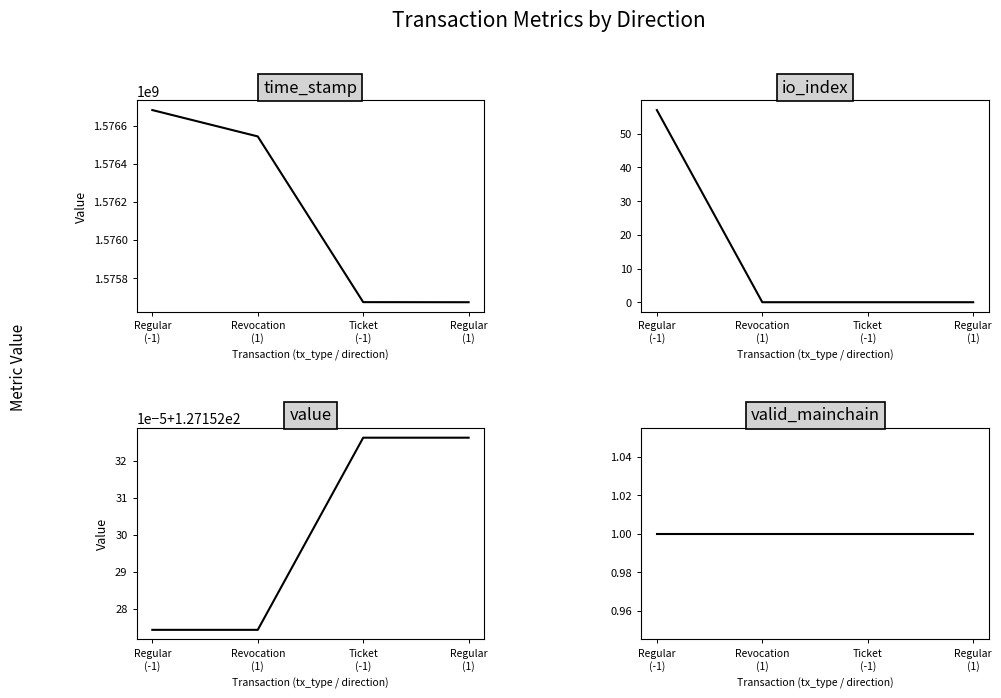

Which category has the lowest value across all series?

Revocation
(1)